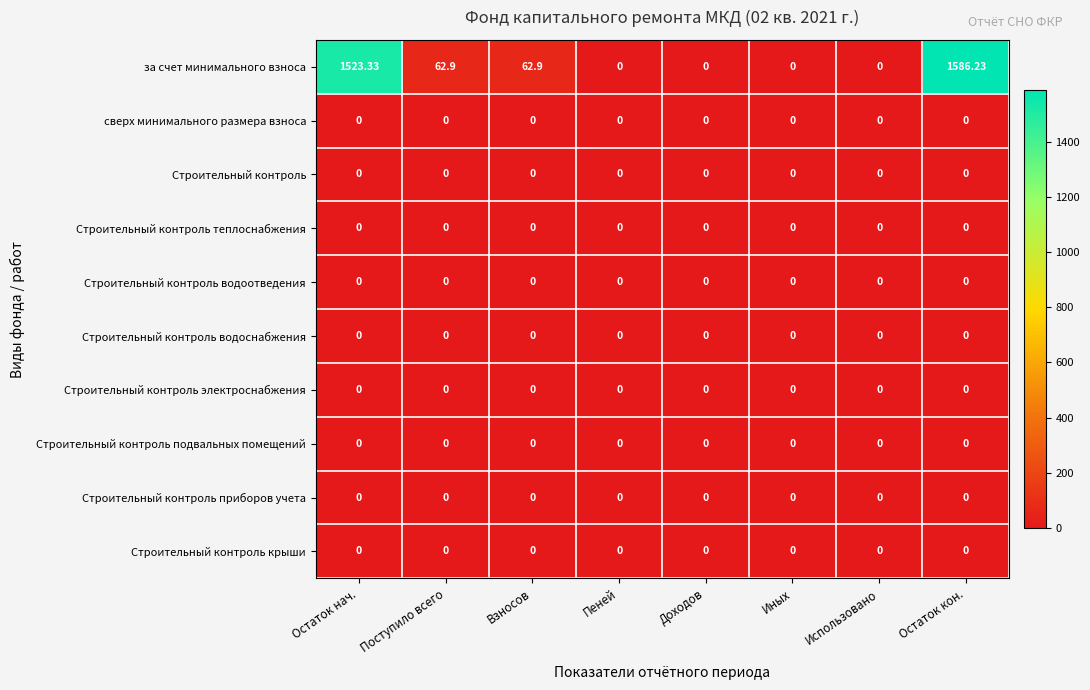

Which category has the highest value in the за счет минимального взноса series?

Остаток кон.